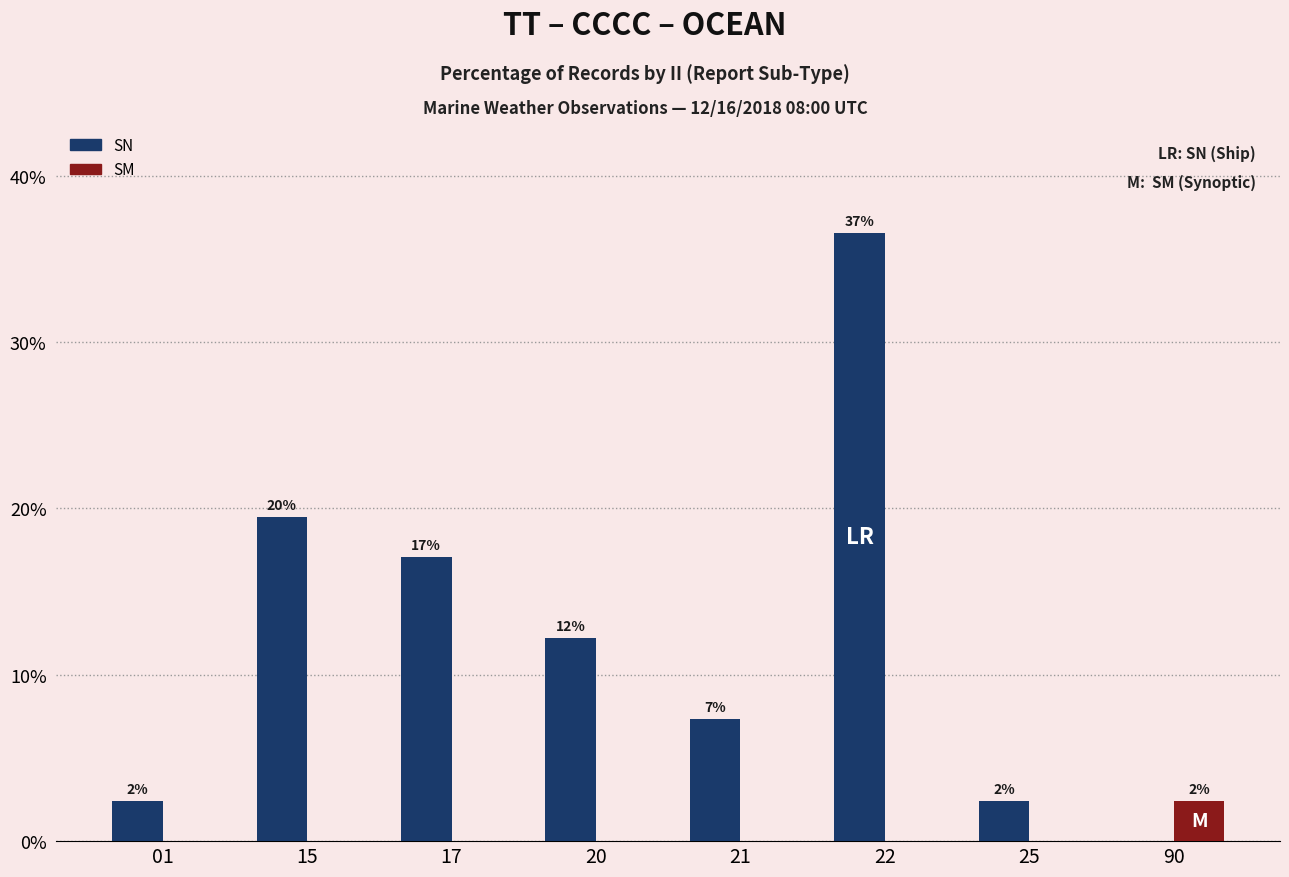

Where is SM nearest to the value 1?

01